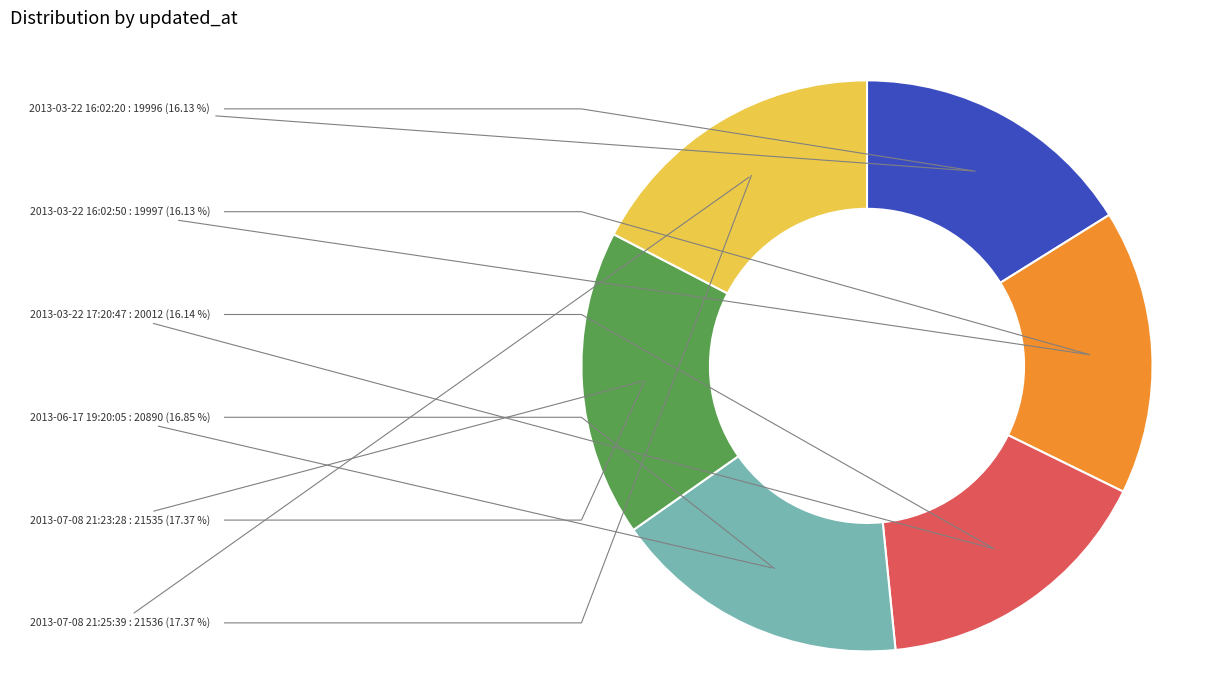

Does 2013-07-08 21:25:39 represent more than half of the total?

No